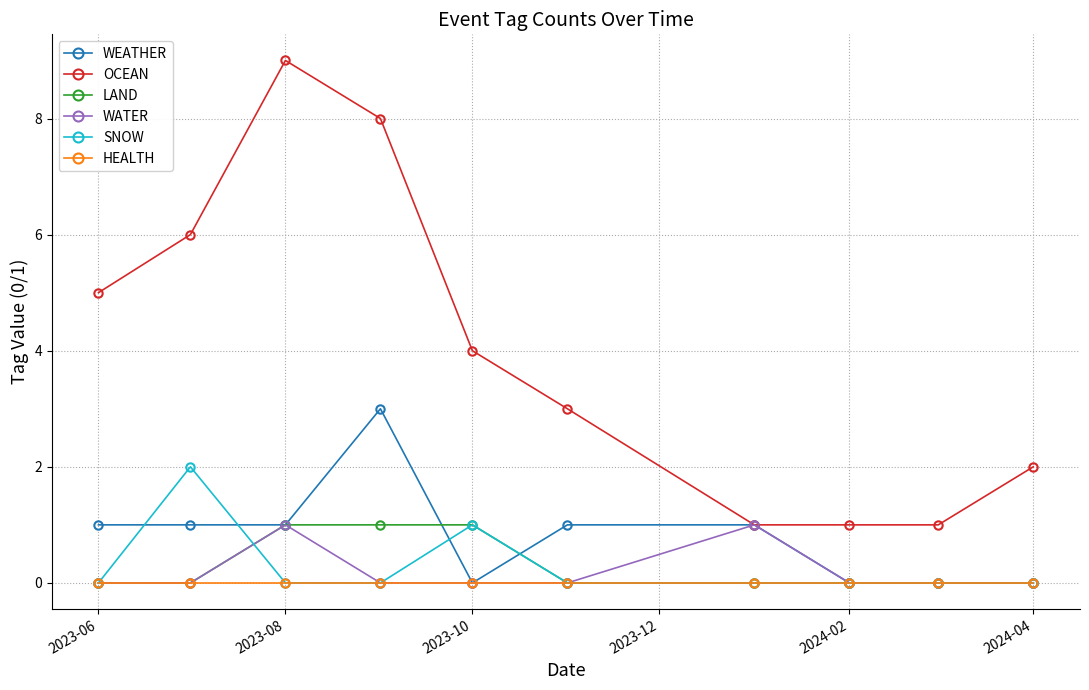

Reading left to right, list all the values displayed in this chart.

WEATHER: 1	1	1	3	0	1	1	0	0	0
OCEAN: 5	6	9	8	4	3	1	1	1	2
LAND: 0	0	1	1	1	0	0	0	0	0
WATER: 0	0	1	0	0	0	1	0	0	0
SNOW: 0	2	0	0	1	0	0	0	0	0
HEALTH: 0	0	0	0	0	0	0	0	0	0